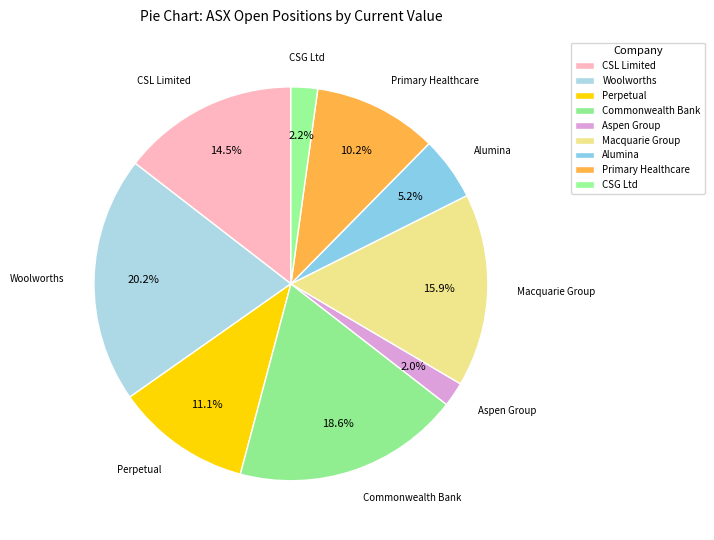

How many slices are in this pie chart?

9